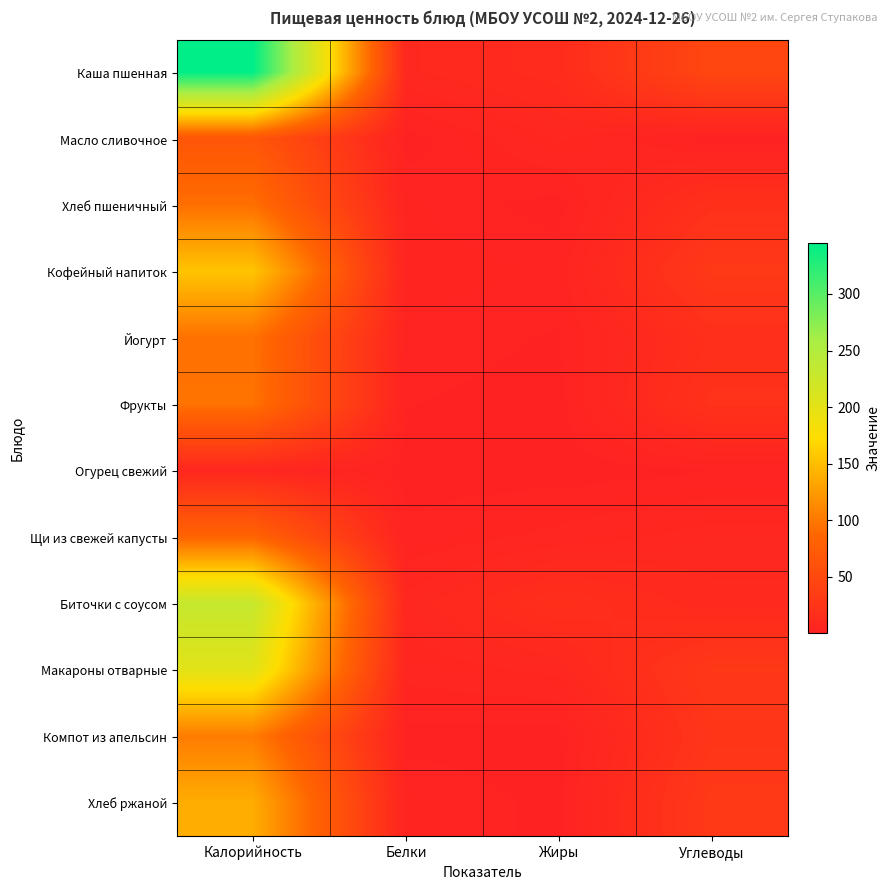

What is the maximum value shown in the chart?

345.0